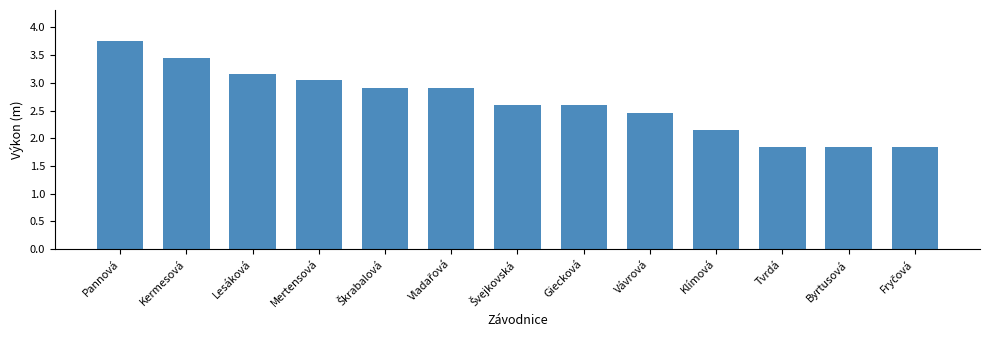

What is the change in value from Pannová to Vávrová?

-1.3